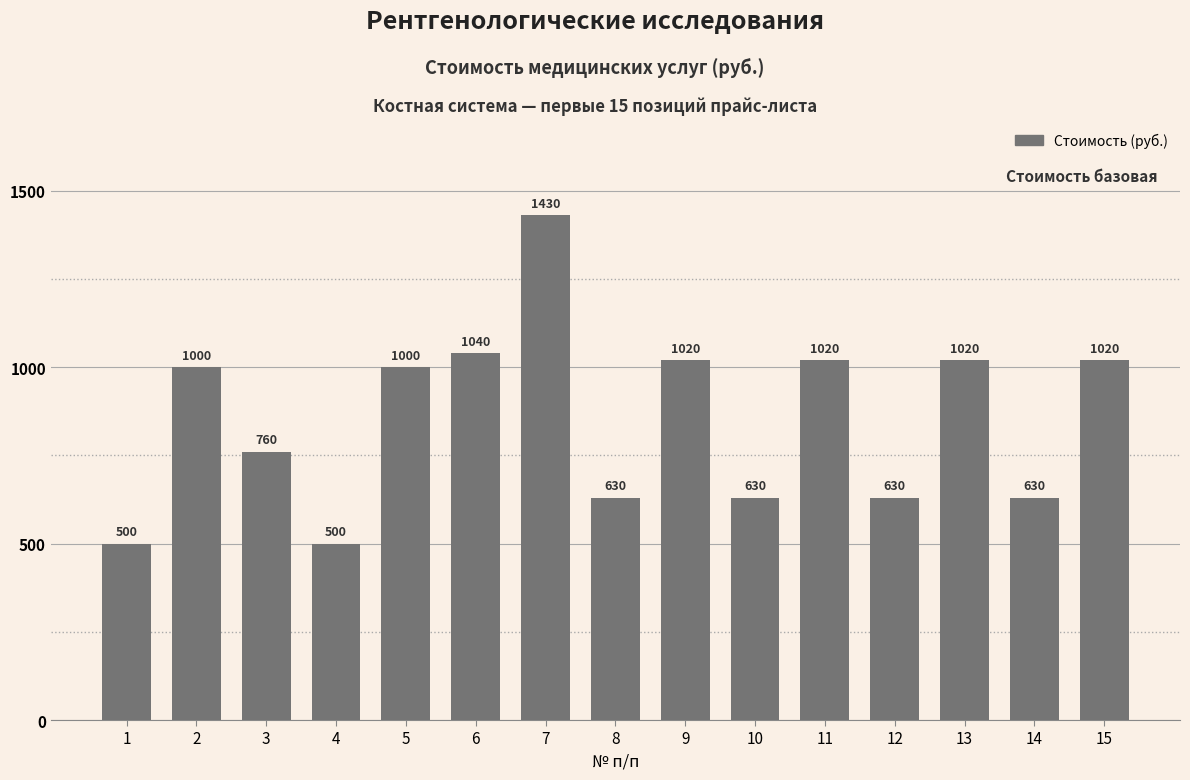

How many bars are there in total?

15